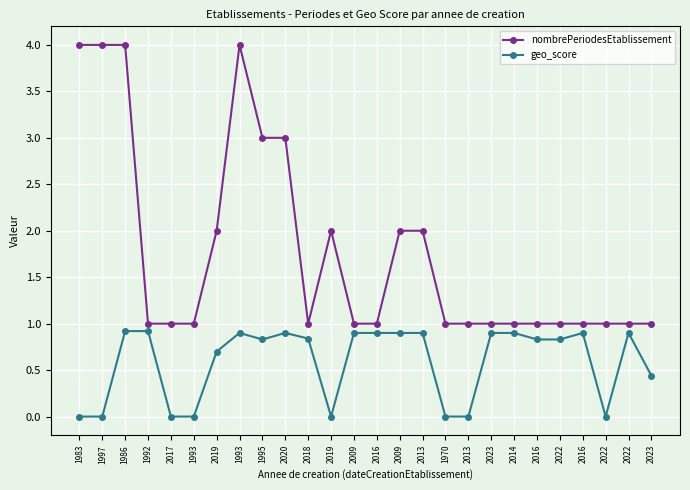

How many categories are shown in the chart?

26